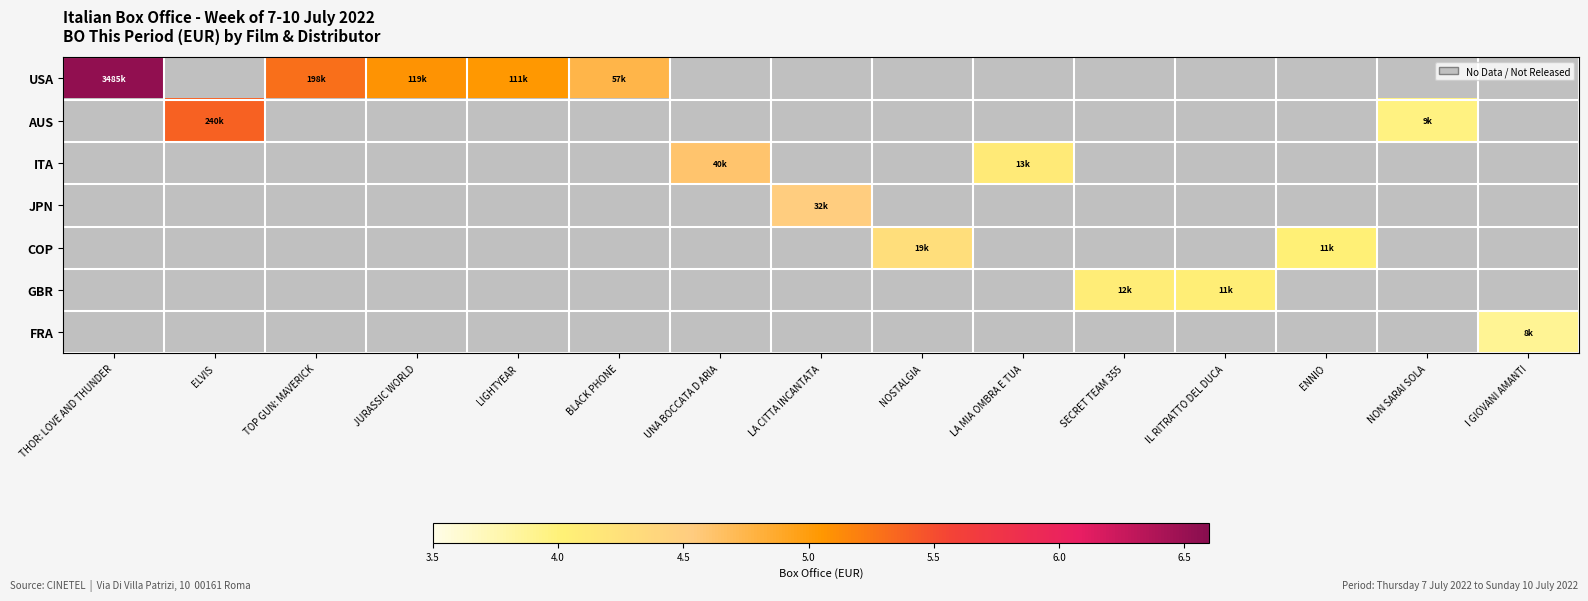

At how many categories does at least one series exceed 4?

13